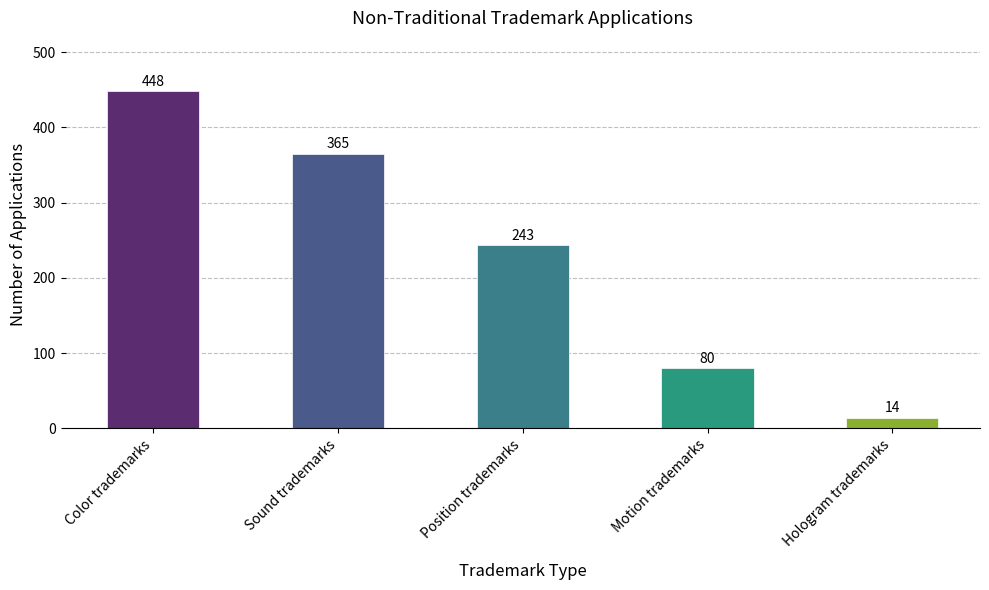

What is the value of the 4th bar from the left?

80